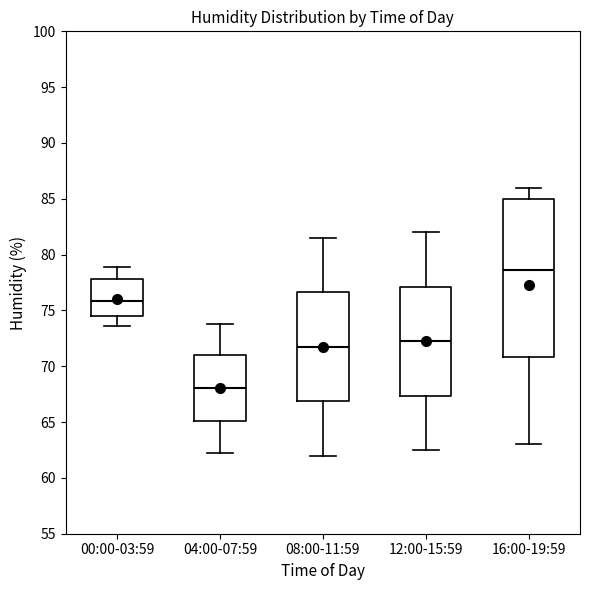

Reading left to right, transcribe this box plot: for each box, give where its median line is, the range the box spans, and where its two whiskers end, as read against the y-axis. The values are not printed on the chart, so give them approximately, as read against the axis.

00:00-03:59: median 76.0, box 74.5 to 78.0, whiskers 73.5 to 79.0
04:00-07:59: median 68.0, box 65.0 to 71.0, whiskers 62.0 to 74.0
08:00-11:59: median 72.0, box 67.0 to 76.5, whiskers 62.0 to 81.5
12:00-15:59: median 72.5, box 67.5 to 77.0, whiskers 62.5 to 82.0
16:00-19:59: median 78.5, box 71.0 to 85.0, whiskers 63.0 to 86.0